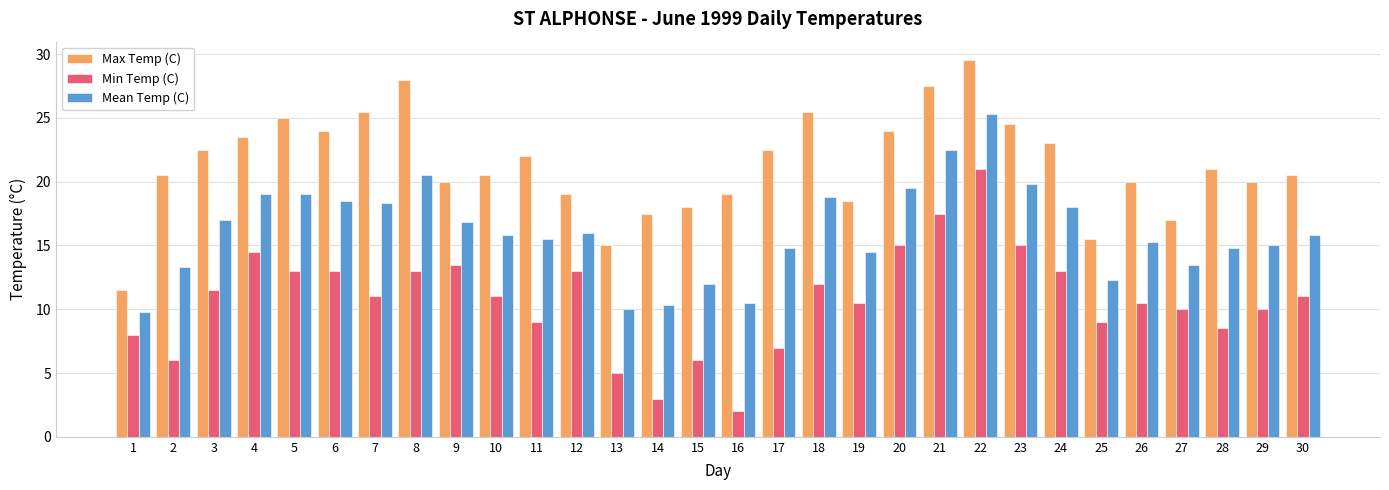

Reading right to left, list all the values displayed in this chart.

Max Temp (C): 20.5	20.0	21.0	17.0	20.0	15.5	23.0	24.5	29.5	27.5	24.0	18.5	25.5	22.5	19.0	18.0	17.5	15.0	19.0	22.0	20.5	20.0	28.0	25.5	24.0	25.0	23.5	22.5	20.5	11.5
Min Temp (C): 11.0	10.0	8.5	10.0	10.5	9.0	13.0	15.0	21.0	17.5	15.0	10.5	12.0	7.0	2.0	6.0	3.0	5.0	13.0	9.0	11.0	13.5	13.0	11.0	13.0	13.0	14.5	11.5	6.0	8.0
Mean Temp (C): 15.8	15.0	14.8	13.5	15.3	12.3	18.0	19.8	25.3	22.5	19.5	14.5	18.8	14.8	10.5	12.0	10.3	10.0	16.0	15.5	15.8	16.8	20.5	18.3	18.5	19.0	19.0	17.0	13.3	9.8